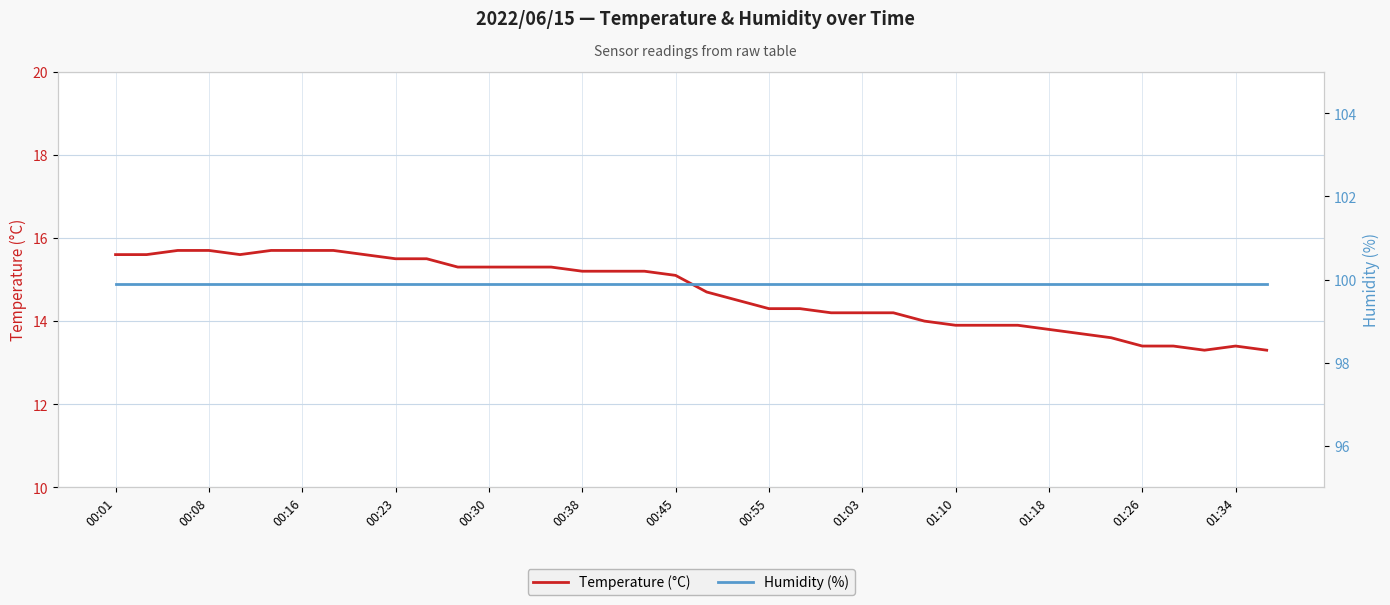

The Temperature (°C) series shows 15.3 at 00:30. True or false?

True